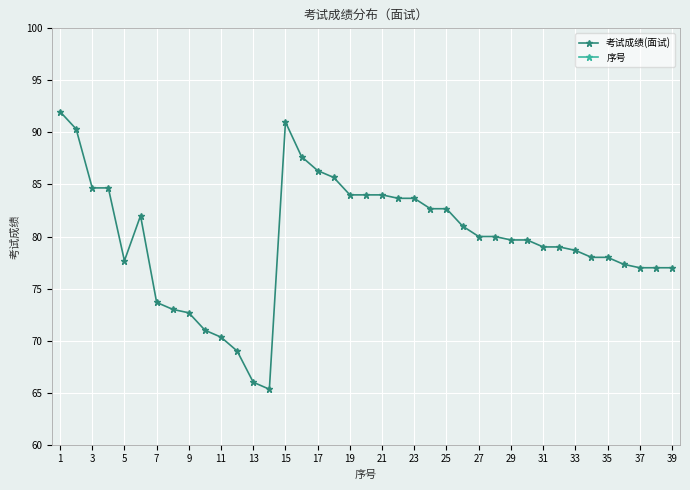

True or false: 考试成绩(面试) has more than 0 interior local peaks.

True